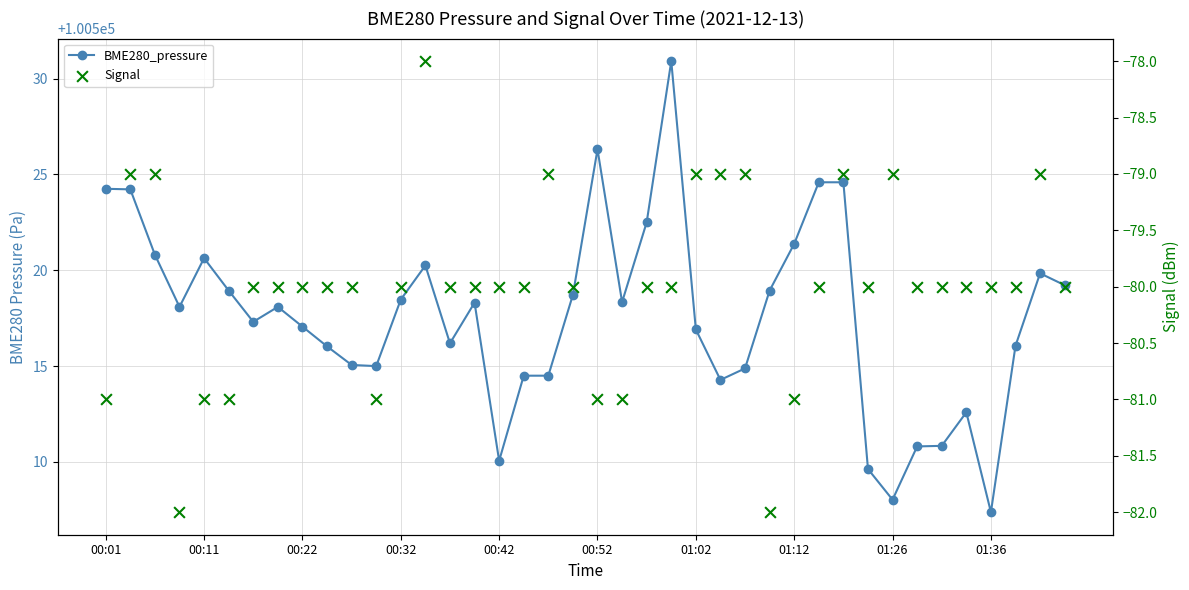

Which series contains the highest Y value?

BME280_pressure